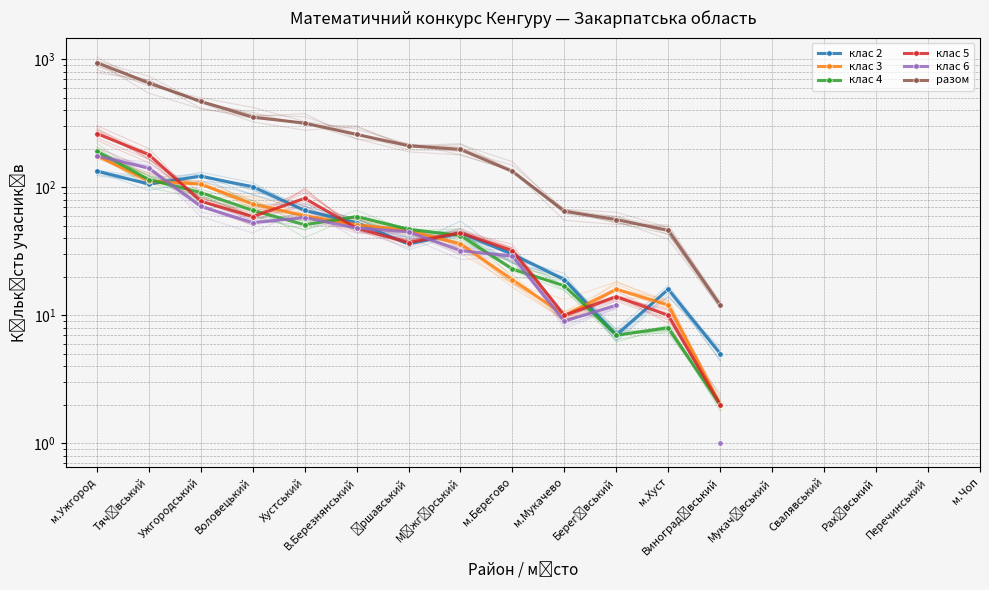

Rank the series at м.Мукачево from highest to lowest value.

разом, клас 2, клас 4, клас 3, клас 5, клас 6